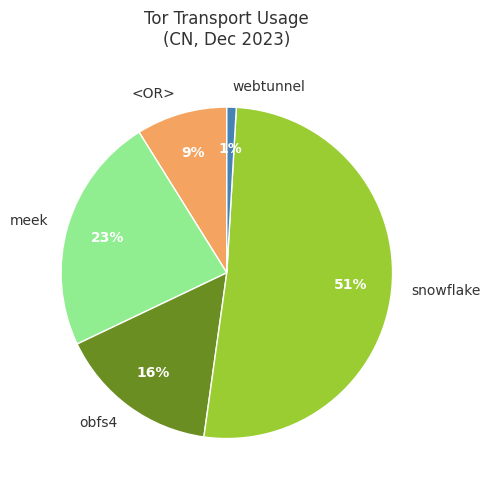

Count the number of slices in the pie.

5